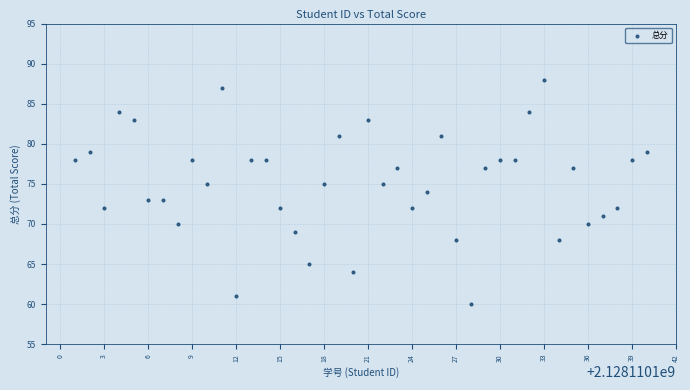

What is the range of Y values (max minus min)?

28